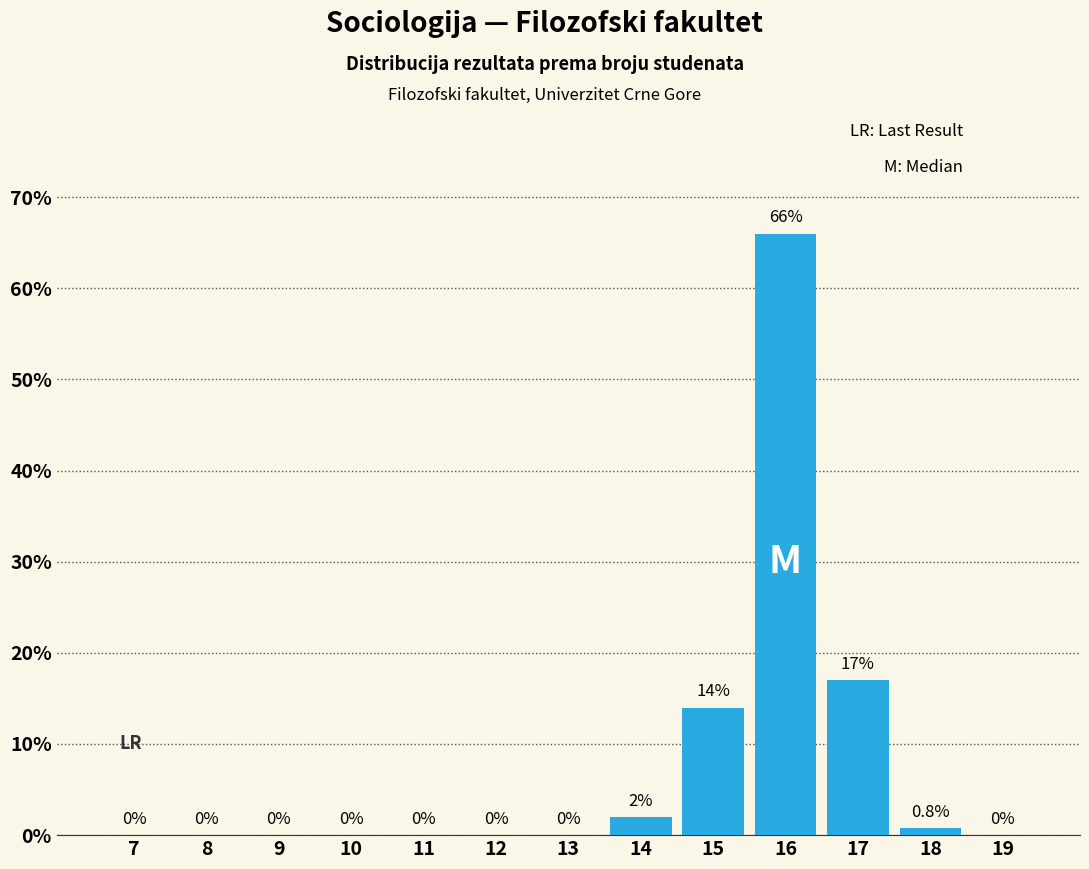

Reading left to right, extract all data points from this chart.

7=0.0	8=0.0	9=0.0	10=0.0	11=0.0	12=0.0	13=0.0	14=2.0	15=14.0	16=66.0	17=17.0	18=0.8	19=0.0